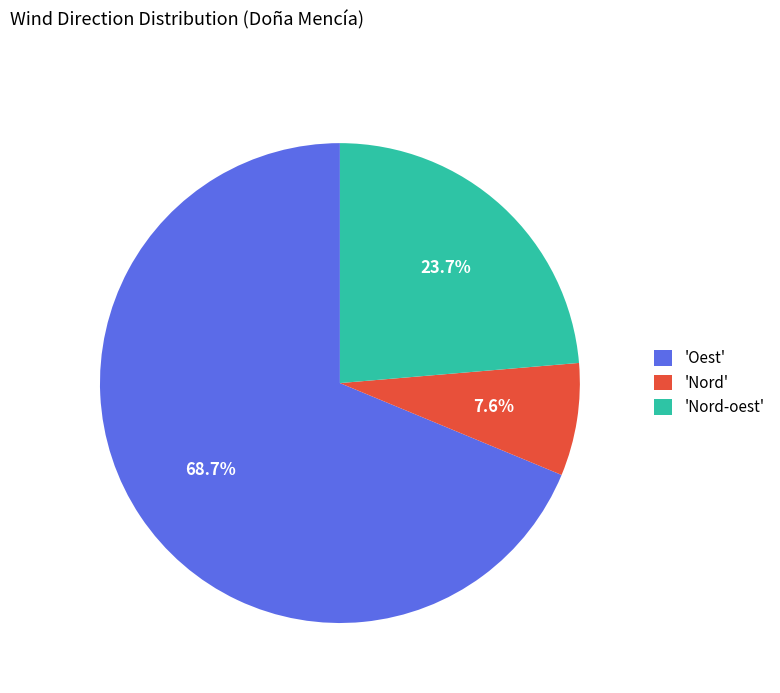

Count the number of slices in the pie.

3